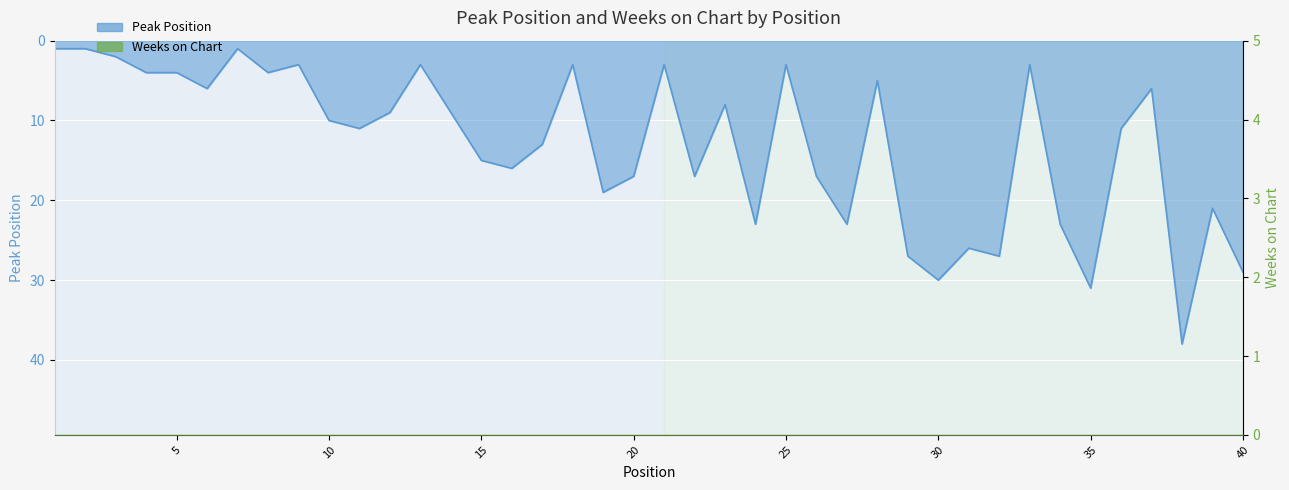

List the labels in order of value, largest first.

38, 35, 30, 40, 29, 32, 31, 24, 27, 34, 39, 19, 20, 22, 26, 16, 15, 17, 11, 36, 10, 12, 14, 23, 6, 37, 28, 4, 5, 8, 9, 13, 18, 21, 25, 33, 3, 1, 2, 7